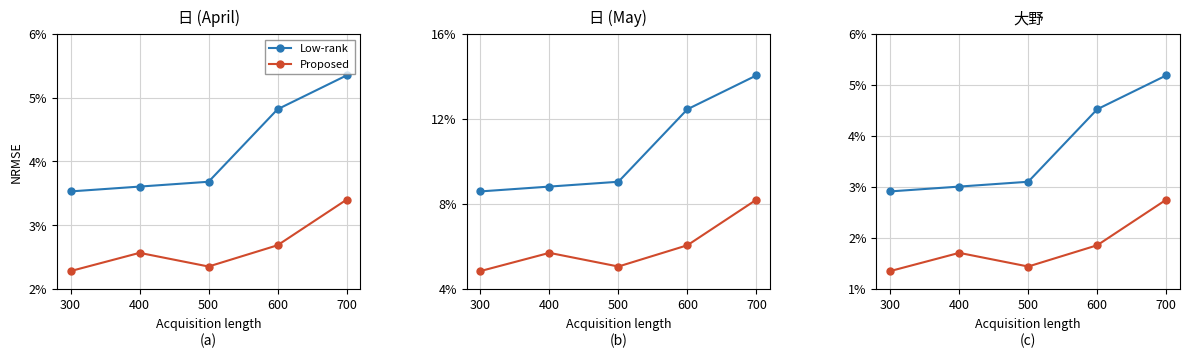

What is the sum of the Low-rank values at 500 and 300?

6.0